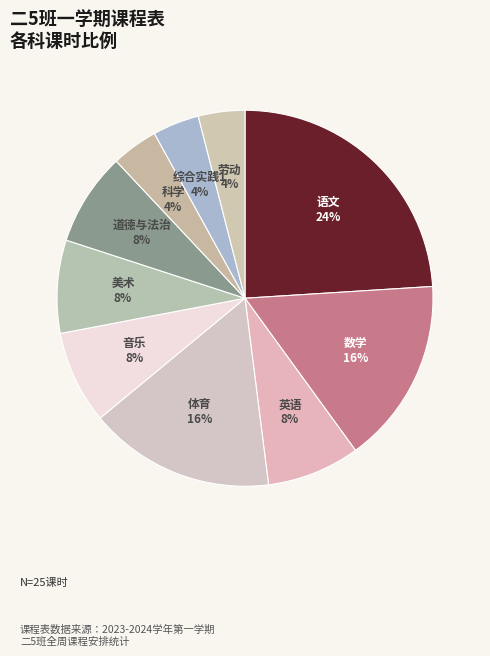

Is it true that 综合实践1 is 16% of the pie?

False